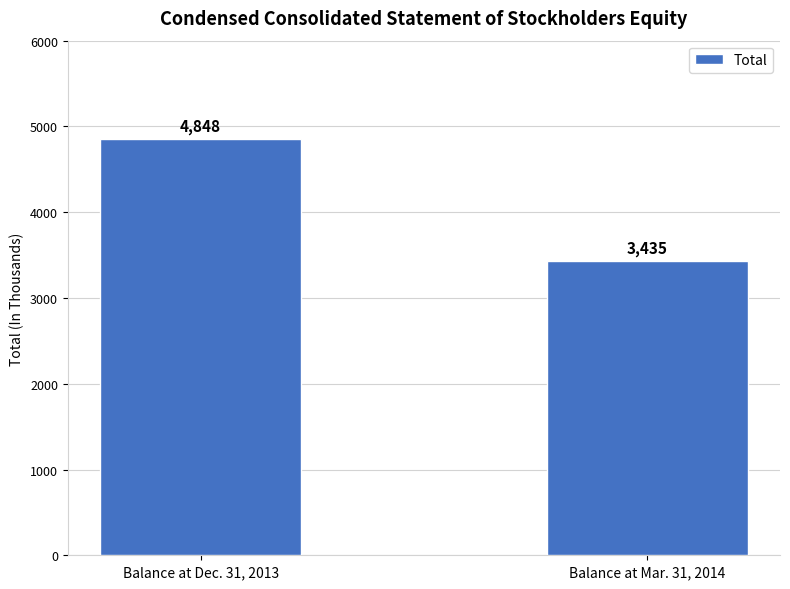

What is the ratio of the value at Balance at Dec. 31, 2013 to the value at Balance at Mar. 31, 2014?

1.4